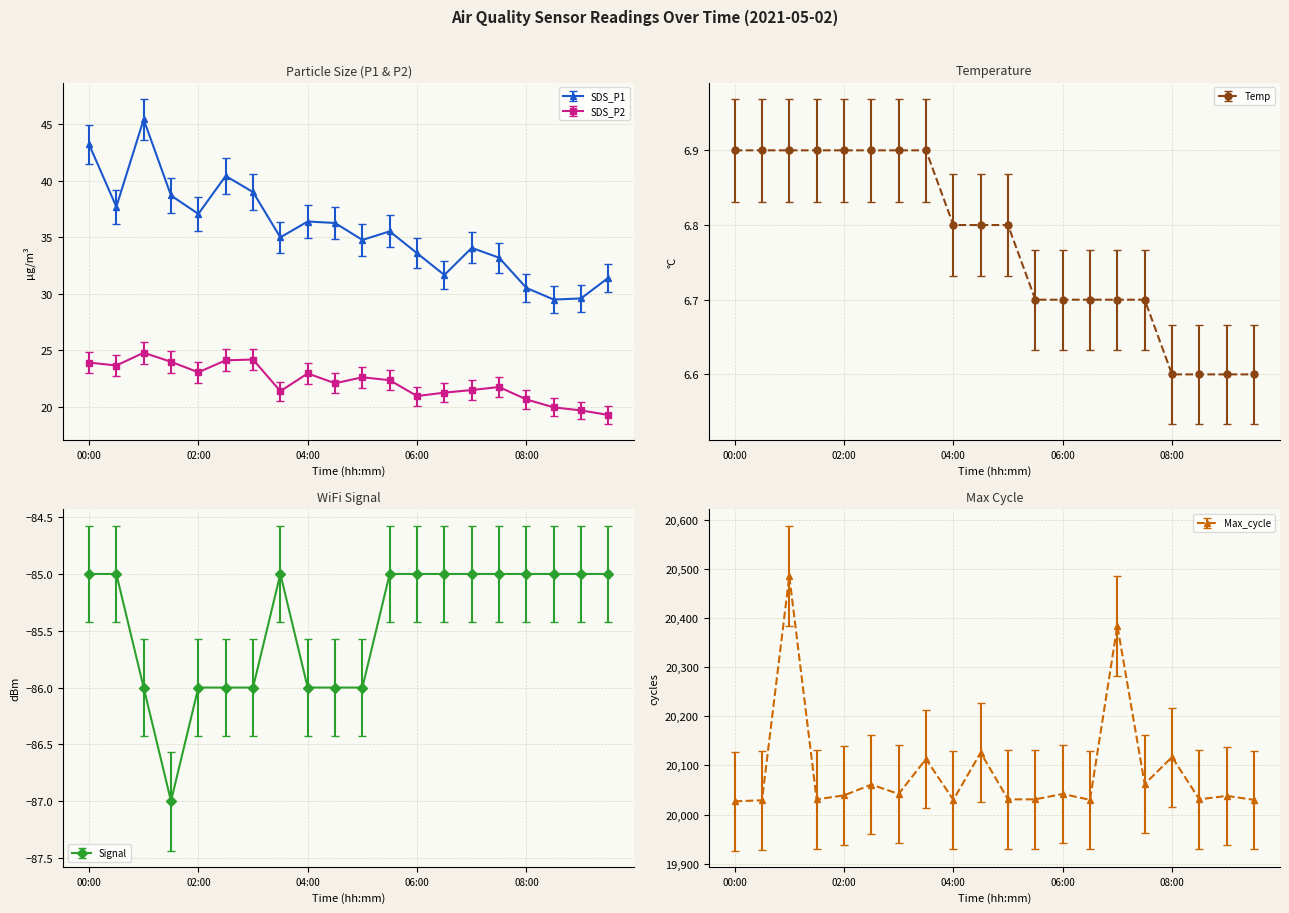

What is the value of the SDS_P1 point at the 20th from the left?

31.4